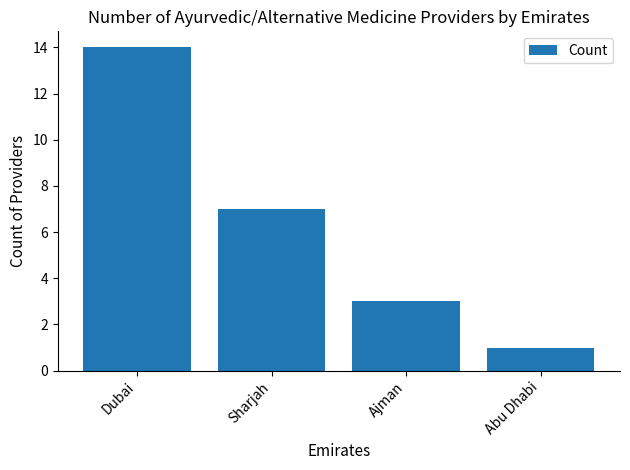

Is it true that the value at Sharjah is 7?

True